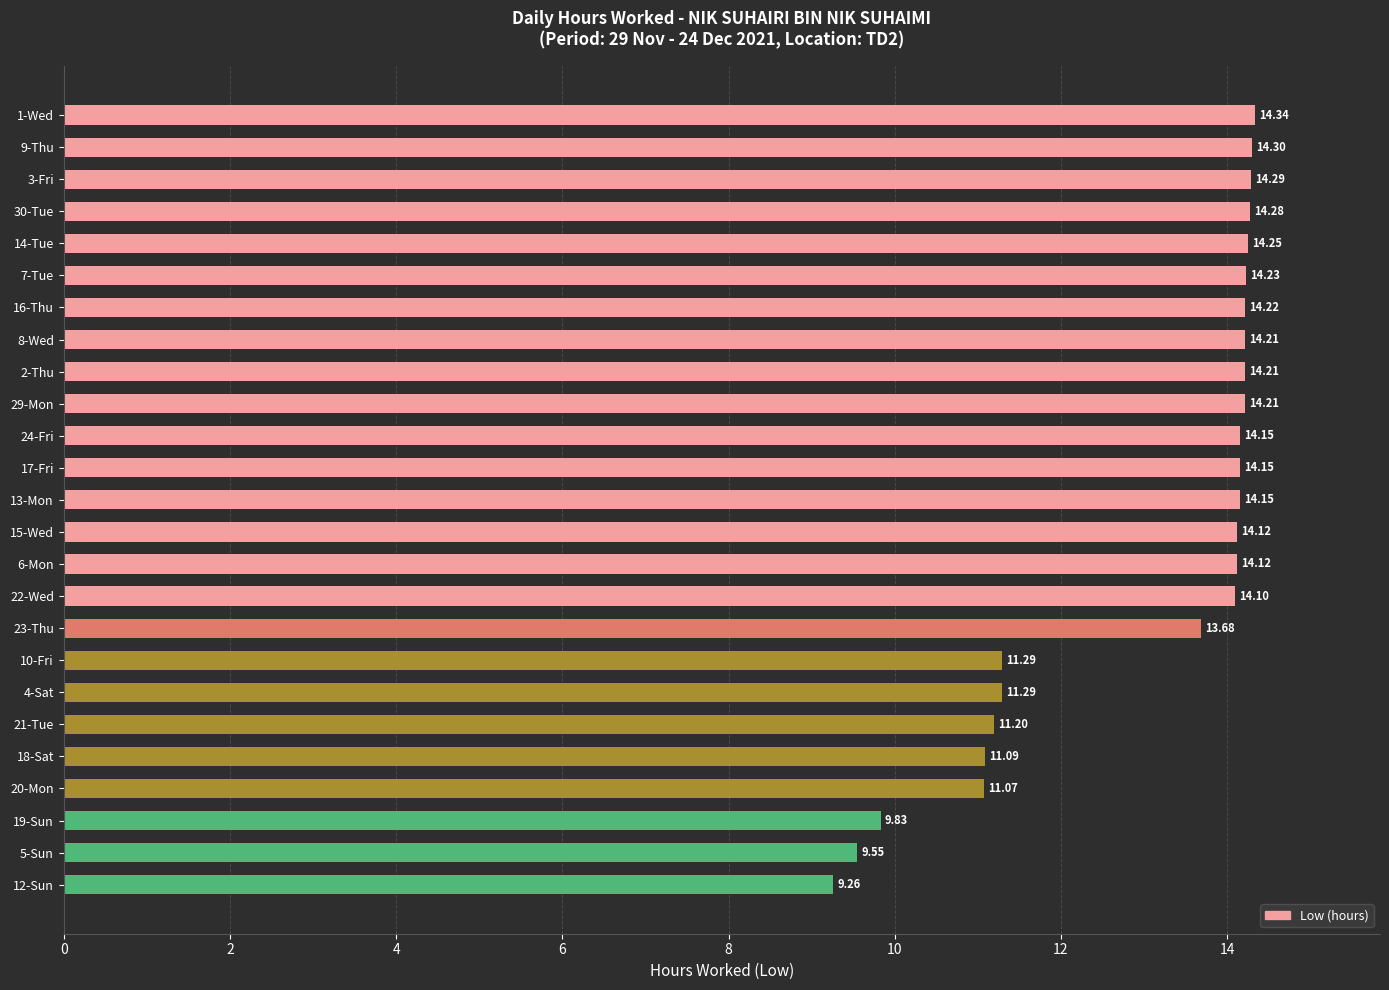

Between 6-Mon and 2-Thu, which is larger?

2-Thu